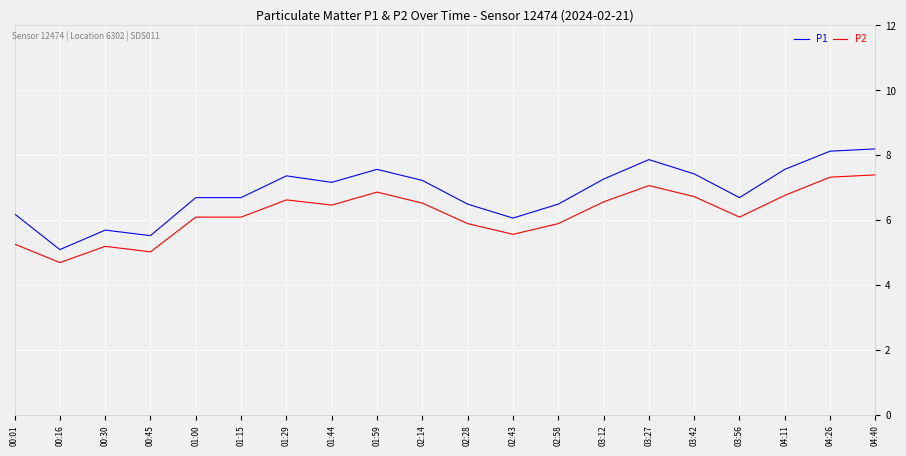

What position from the right is 04:11?

3